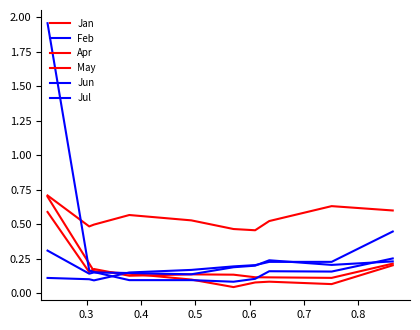

Does the chart have visible grid lines?

No